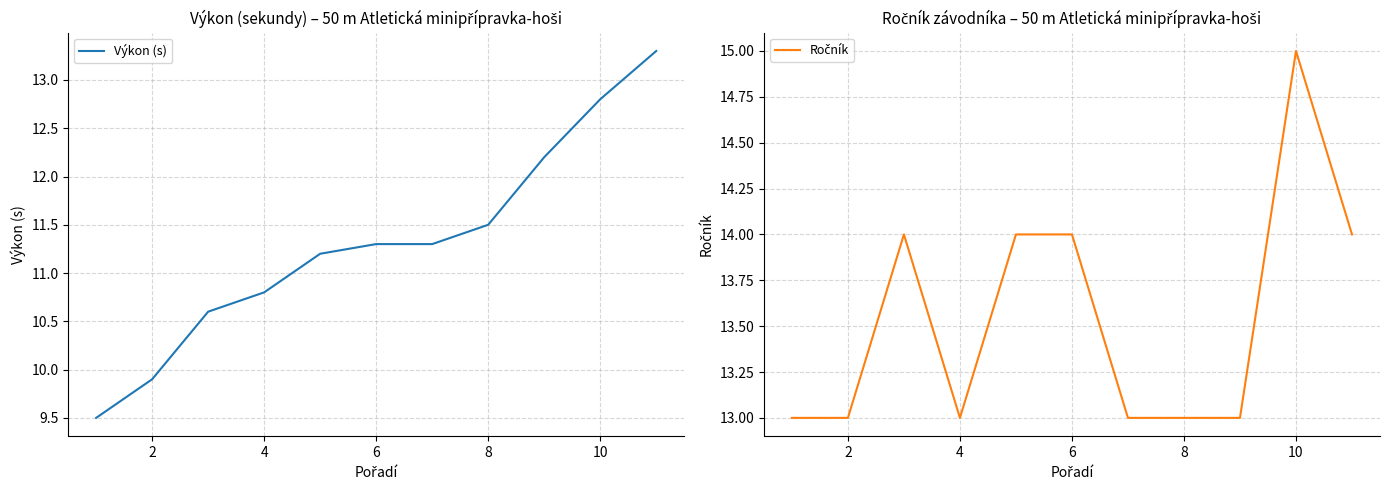

Is this an area chart (filled region under the line)?

No